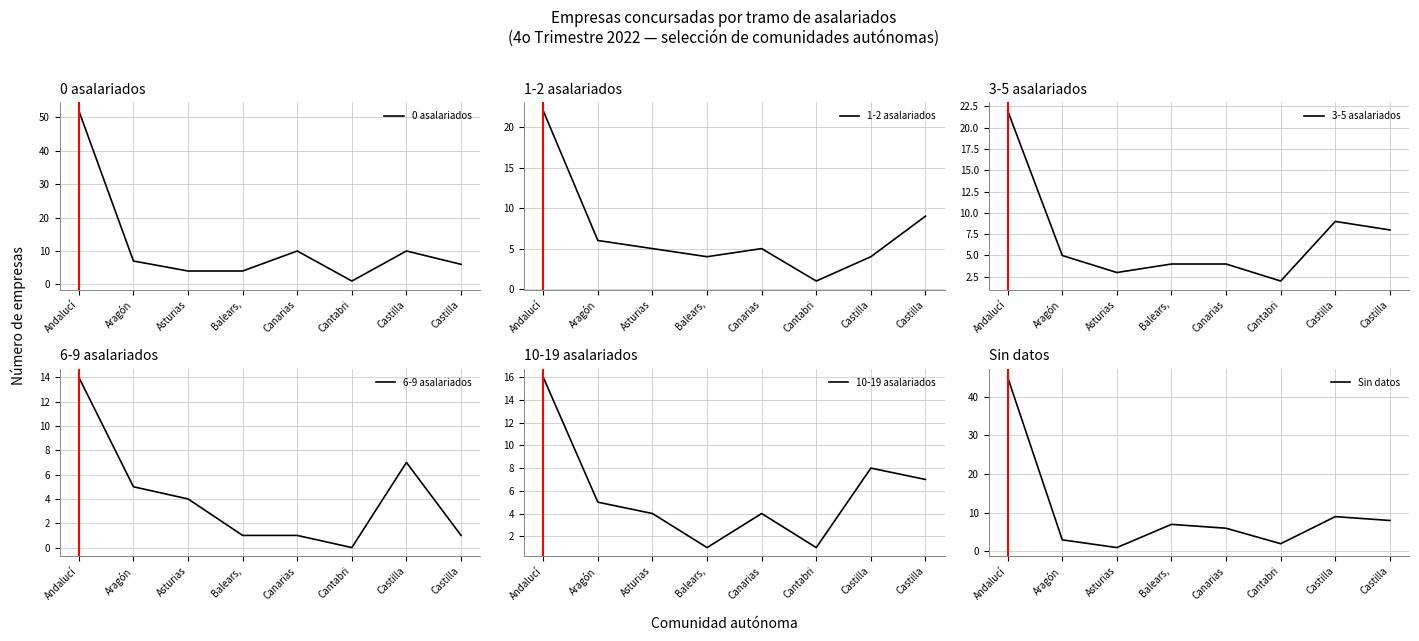

Which series changed the most between Asturias and Balears,?

Sin datos